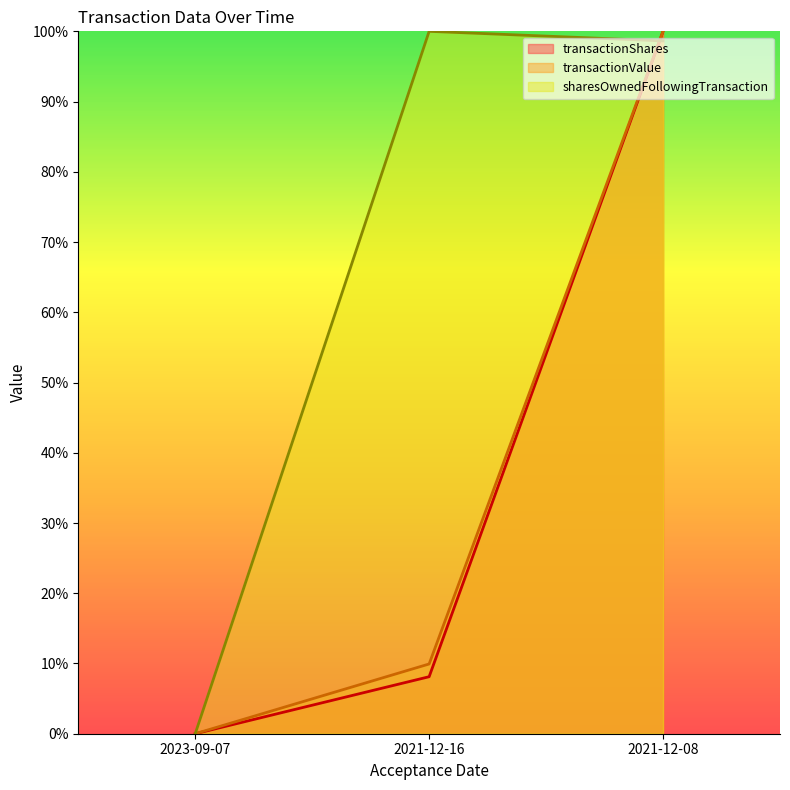

True or false: transactionValue has a value of 0.0 at 2023-09-07.

True